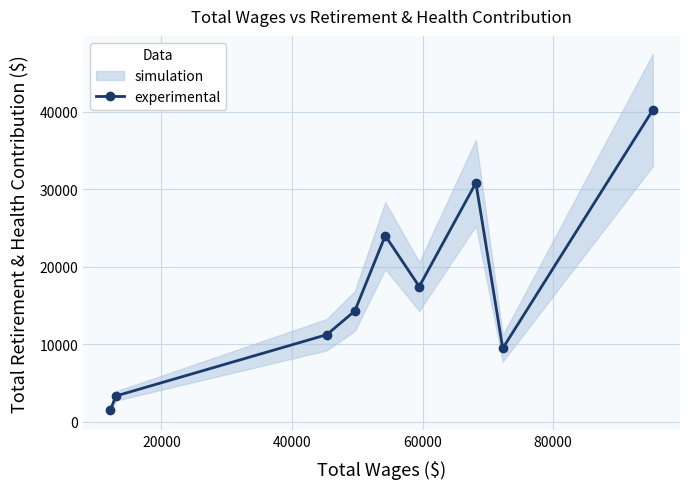

How many interior local valleys does the experimental series have?

2